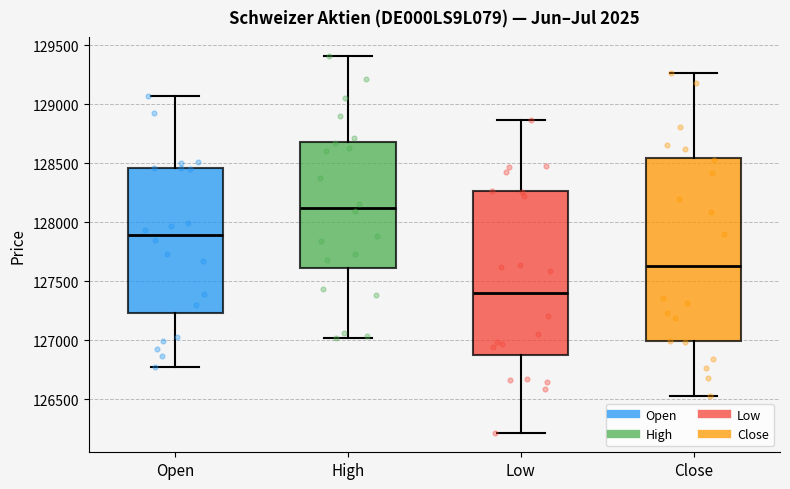

Where does the upper whisker of the box for Close end on the y-axis? The values are not printed on the chart, so give them approximately, as read against the axis.

129250